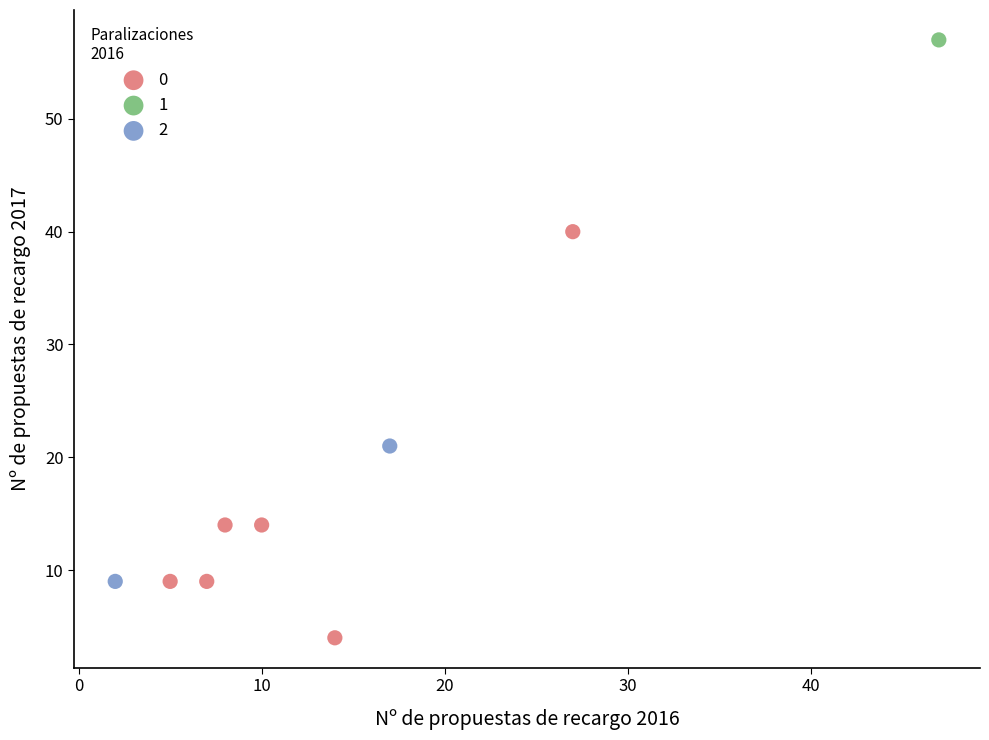

What are all the series names shown in the legend?

0, 1, 2